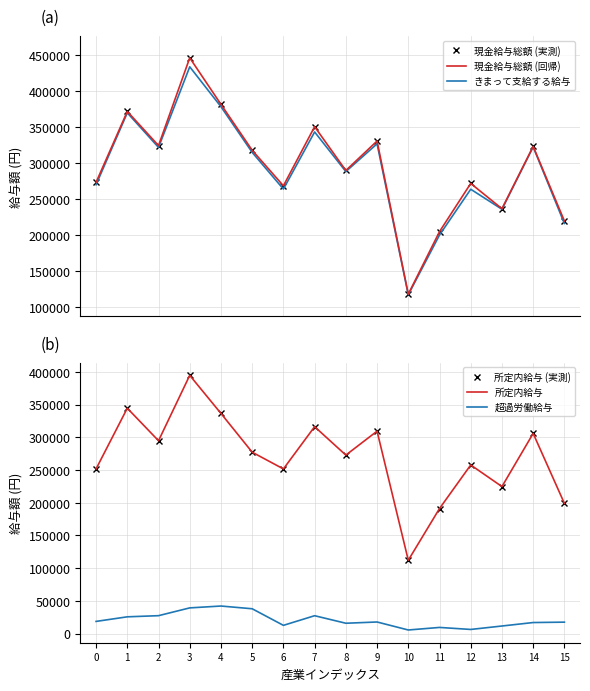

What is the difference between the maximum and minimum values in the 所定内給与 (実測) series?

282811